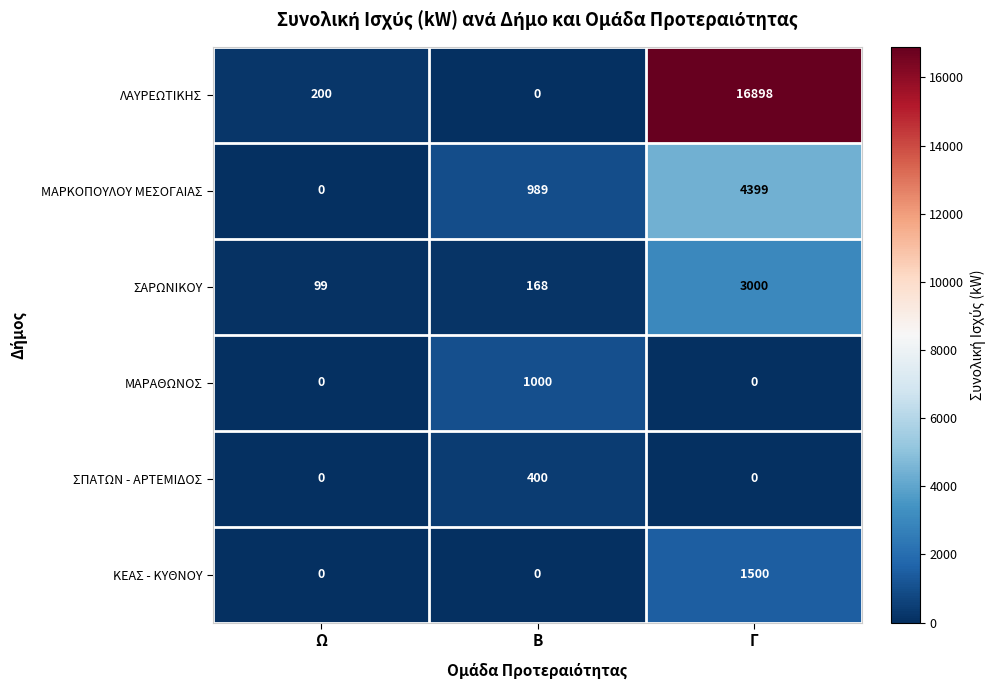

What is the spread (max minus min) of values at Ω?

200